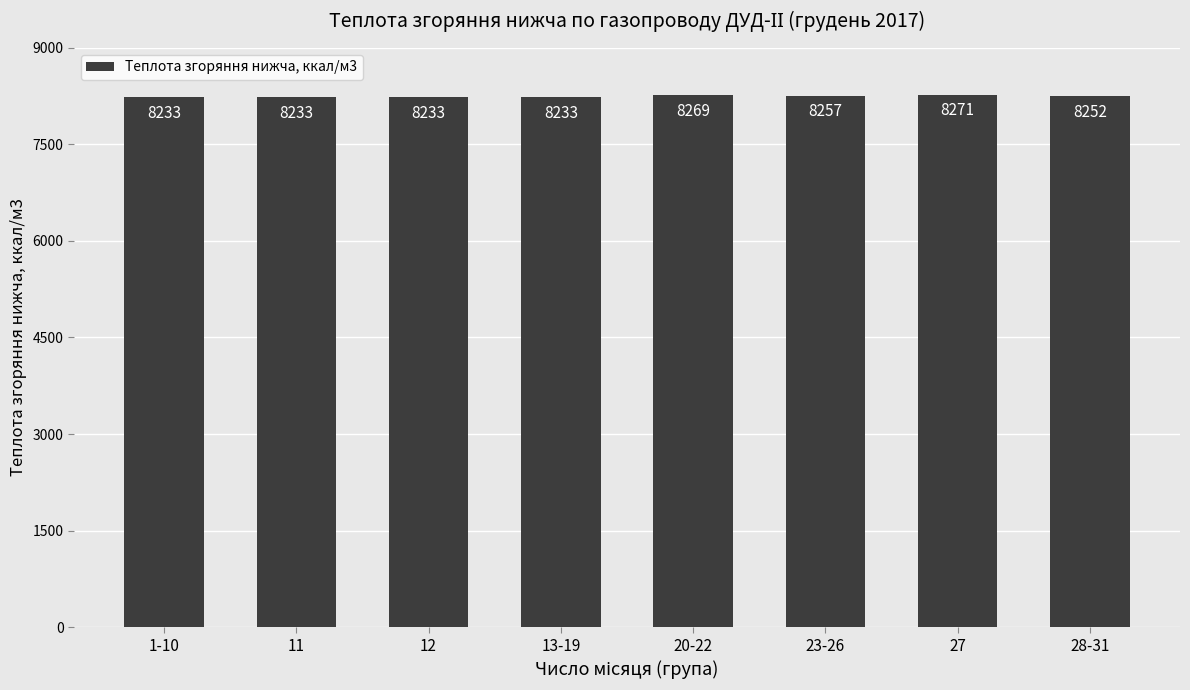

Is it true that the value at 28-31 is 4821.4?

False